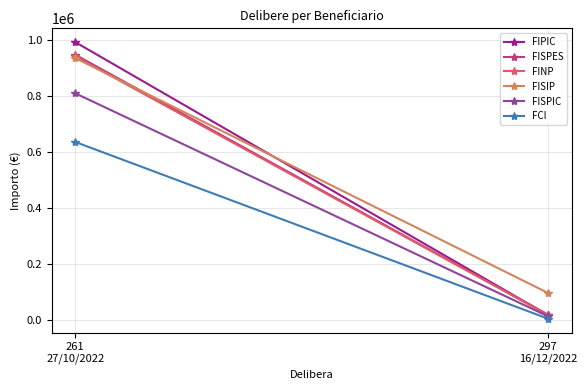

Is this an area chart (filled region under the line)?

No